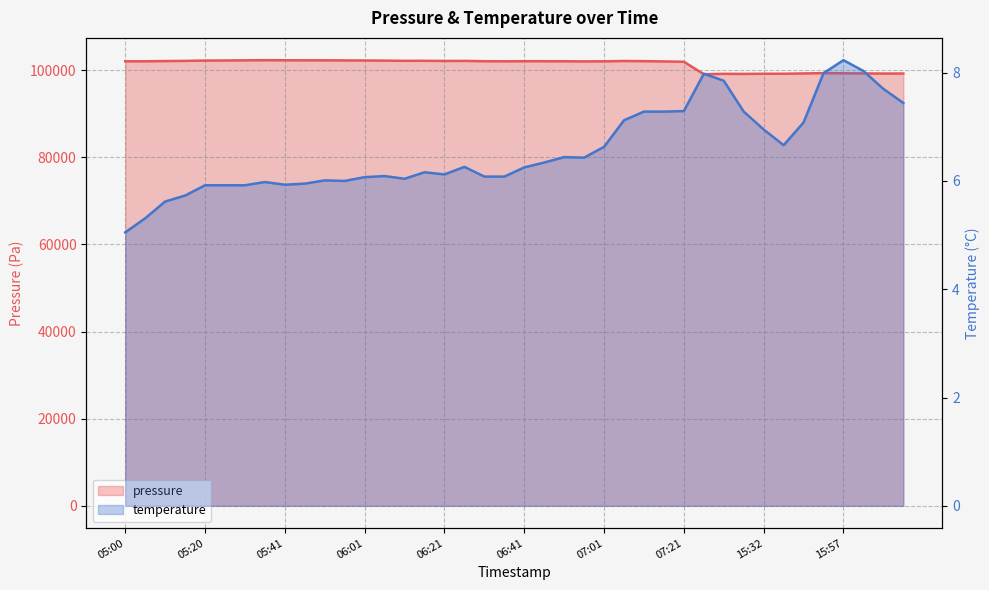

What is the average value of the temperature series?

6.6